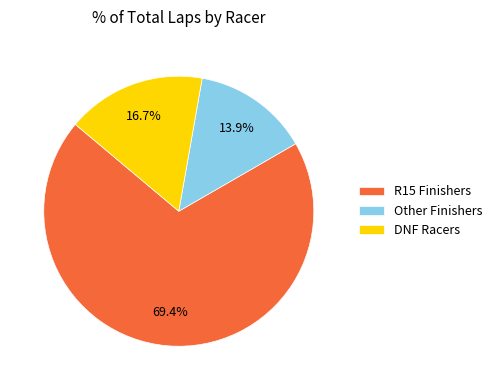

What is the ratio of the value at Other Finishers to the value at DNF Racers?

0.8